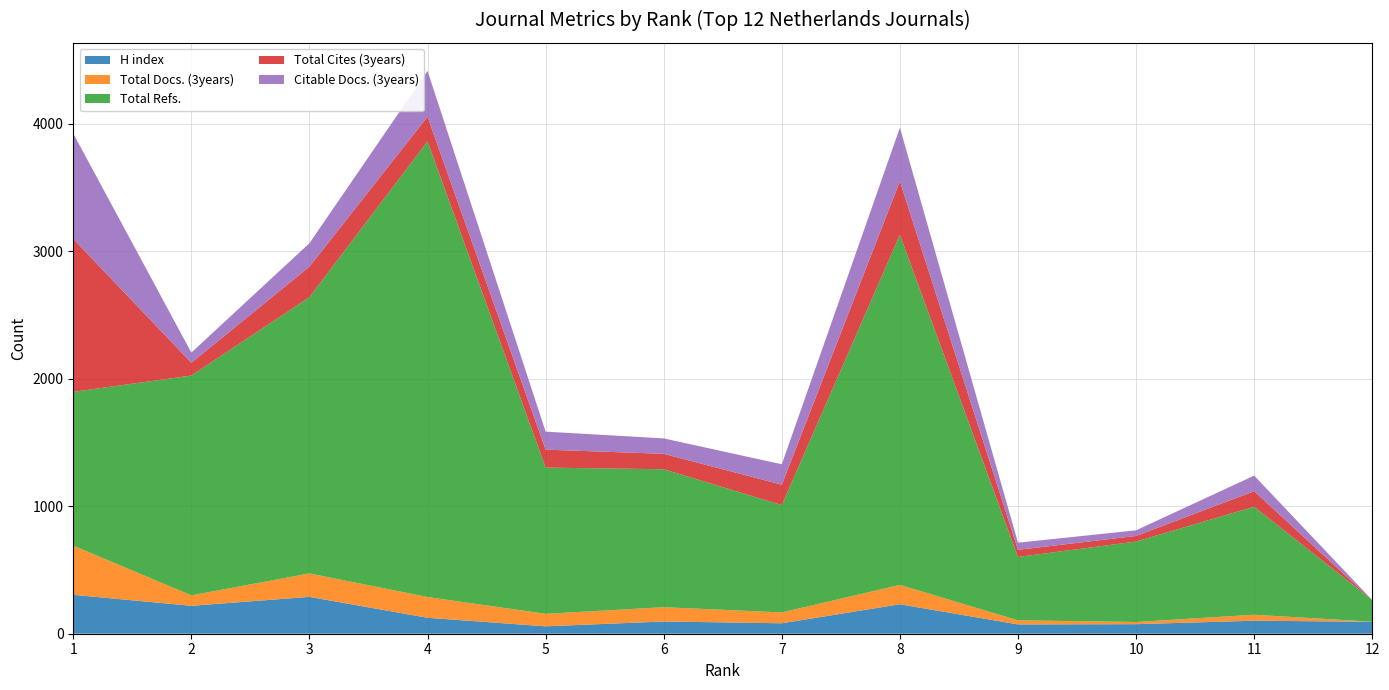

Reading left to right, extract all data points from this chart.

H index: 1=305	2=219	3=289	4=125	5=58	6=96	7=82	8=231	9=73	10=75	11=102	12=94
Total Docs. (3years): 1=386	2=82	3=184	4=163	5=98	6=112	7=85	8=152	9=32	10=17	11=47	12=0
Total Refs.: 1=1206	2=1724	3=2167	4=3574	5=1147	6=1082	7=842	8=2746	9=497	10=631	11=847	12=170
Total Cites (3years): 1=1200	2=100	3=239	4=193	5=141	6=121	7=160	8=420	9=56	10=44	11=122	12=0
Citable Docs. (3years): 1=826	2=80	3=184	4=359	5=141	6=121	7=160	8=420	9=56	10=44	11=122	12=0